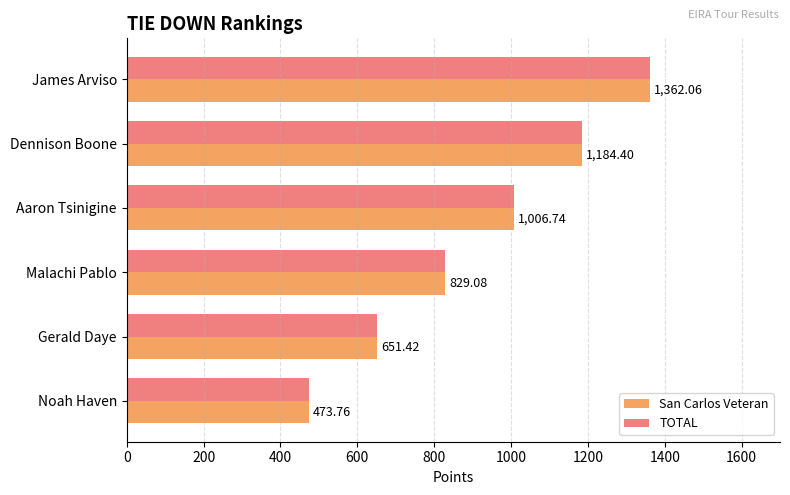

At which label is TOTAL closest to 917?

Malachi Pablo